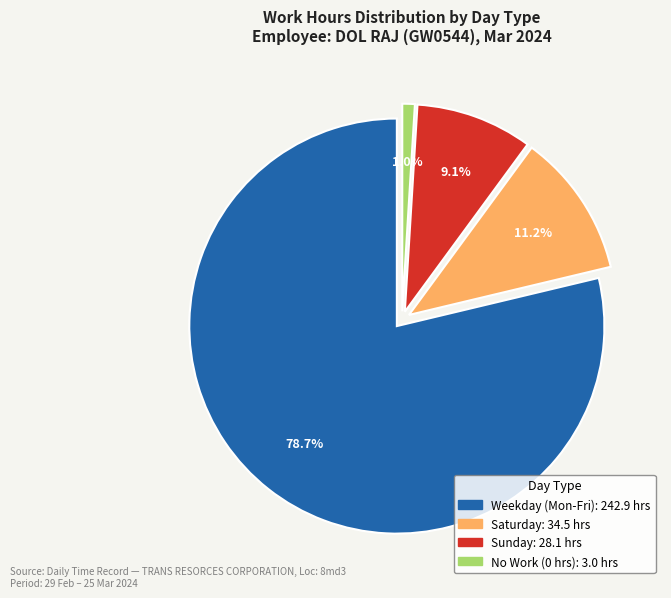

Is there a majority slice in this chart?

Yes